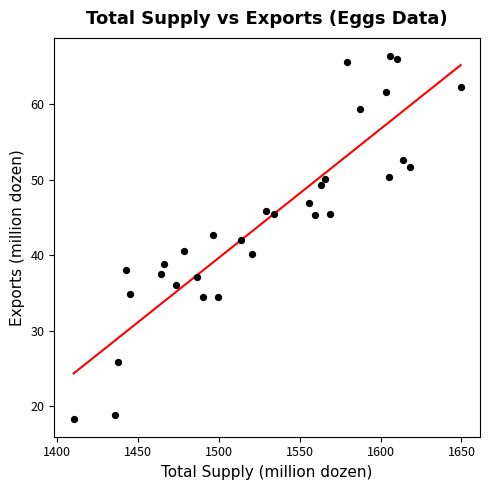

What is the range of Y values (max minus min)?

48.0